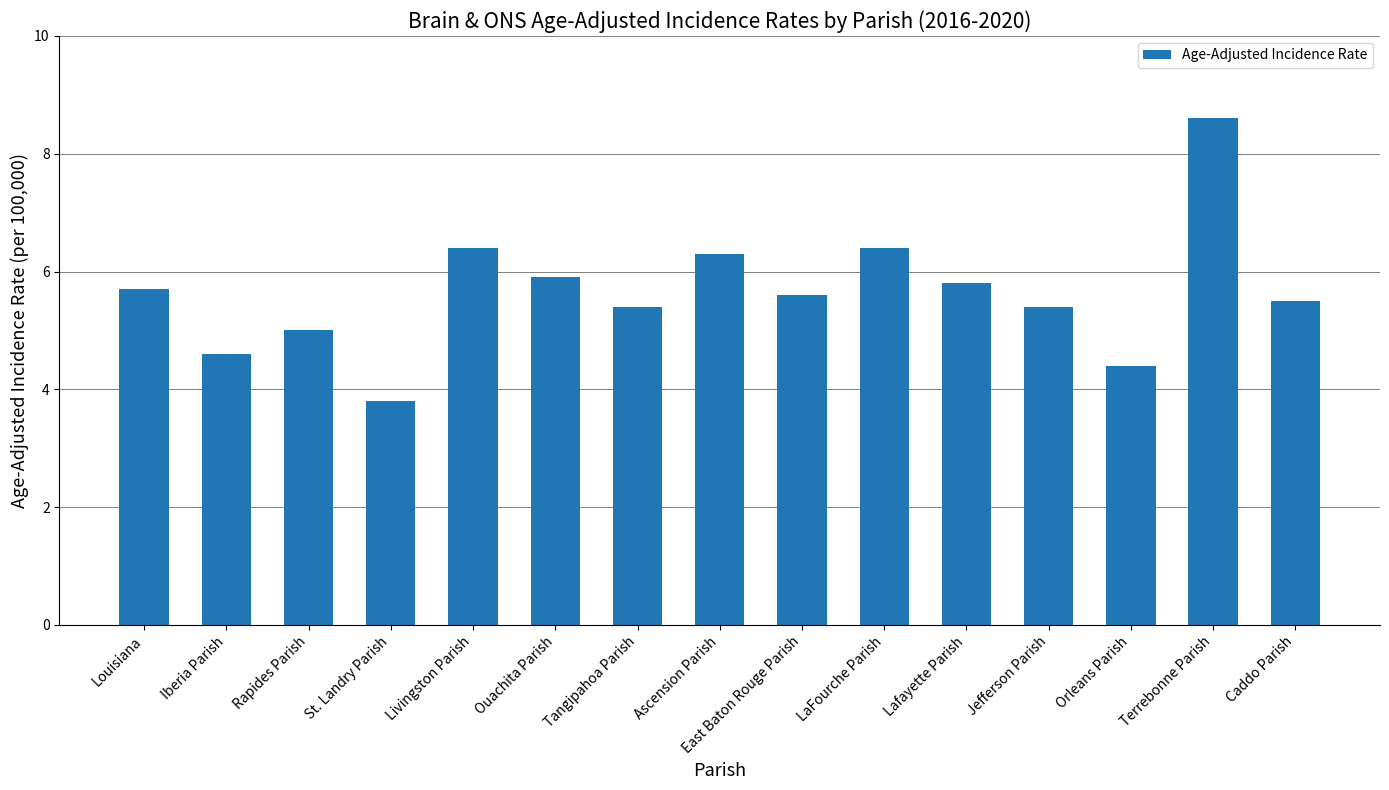

The value at Caddo Parish is 3.6. True or false?

False